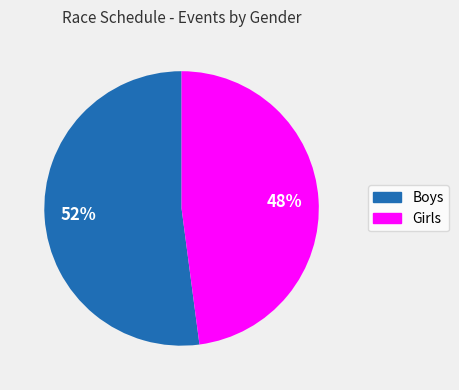

Is the sum of Girls and Boys greater than half?

Yes